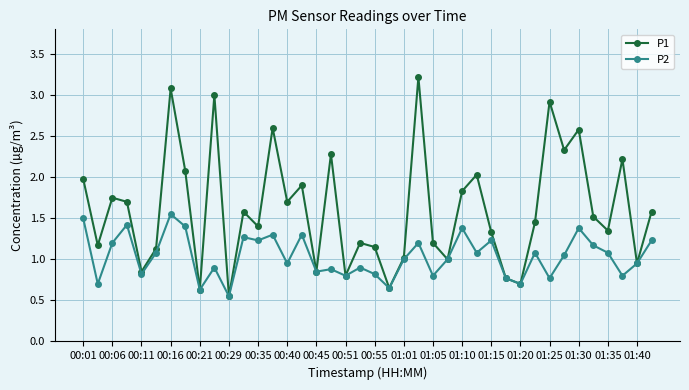

List the series in order of their overall mean, lowest first.

P2, P1